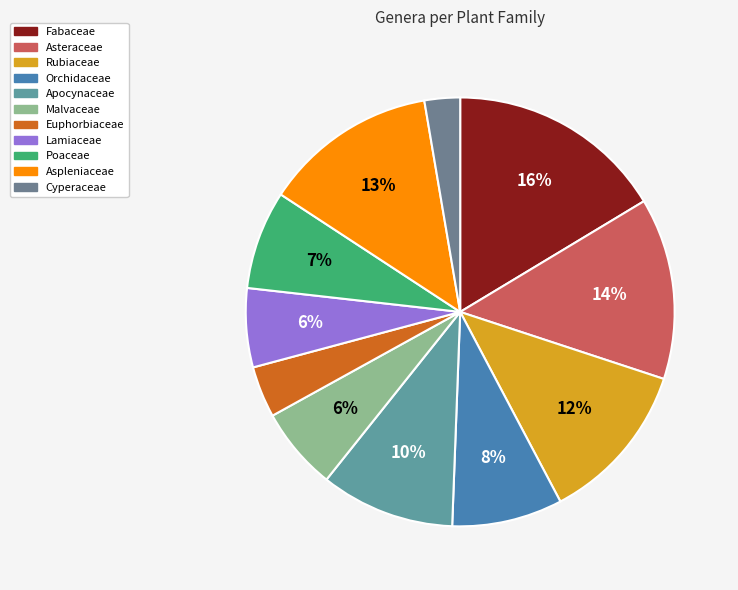

Which category has the biggest portion of the pie?

Fabaceae